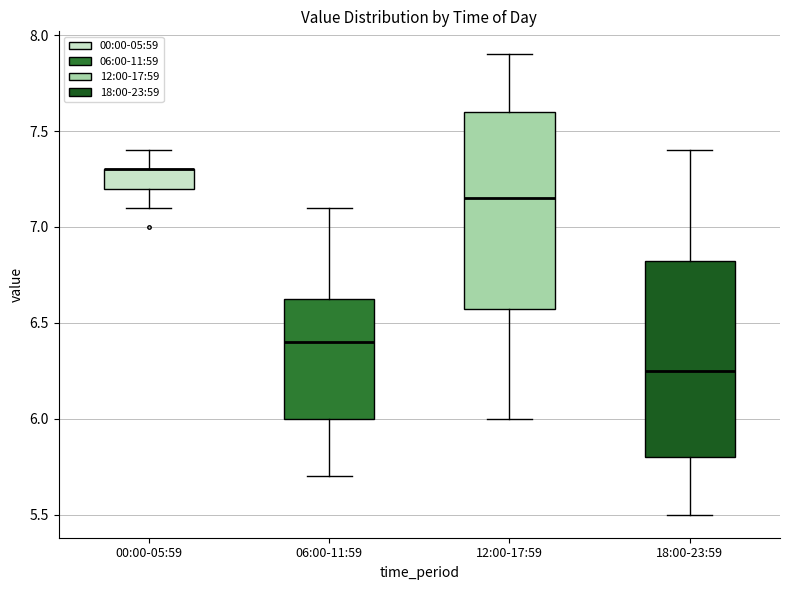

Reading left to right, transcribe this box plot: for each box, give where its median line is, the range the box spans, and where its two whiskers end, as read against the y-axis. The values are not printed on the chart, so give them approximately, as read against the axis.

00:00-05:59: median 7.30 (drawn on the box's upper edge), box 7.20 to 7.30, whiskers 7.10 to 7.40
06:00-11:59: median 6.40, box 6.00 to 6.65, whiskers 5.70 to 7.10
12:00-17:59: median 7.15, box 6.60 to 7.60, whiskers 6.00 to 7.90
18:00-23:59: median 6.25, box 5.80 to 6.85, whiskers 5.50 to 7.40